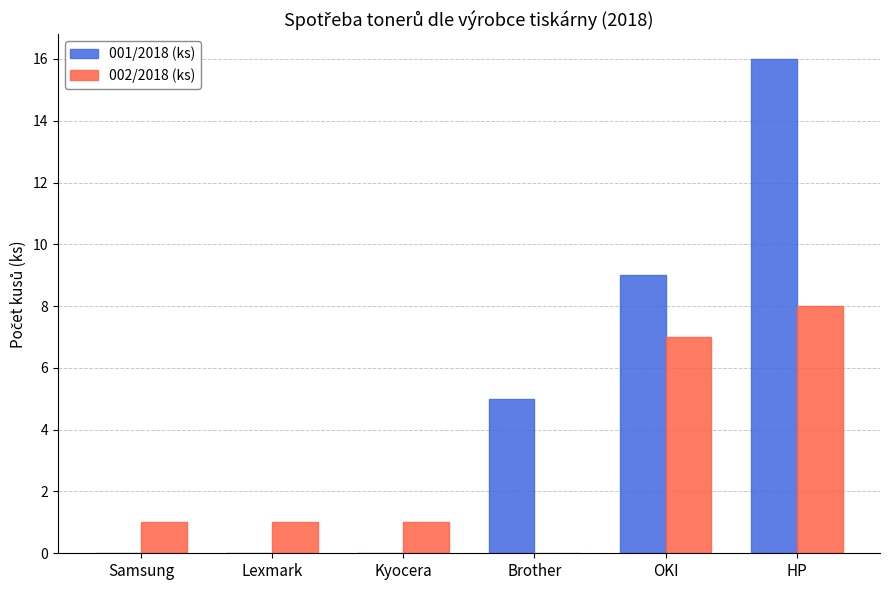

What is the total value across all series at Kyocera?

1